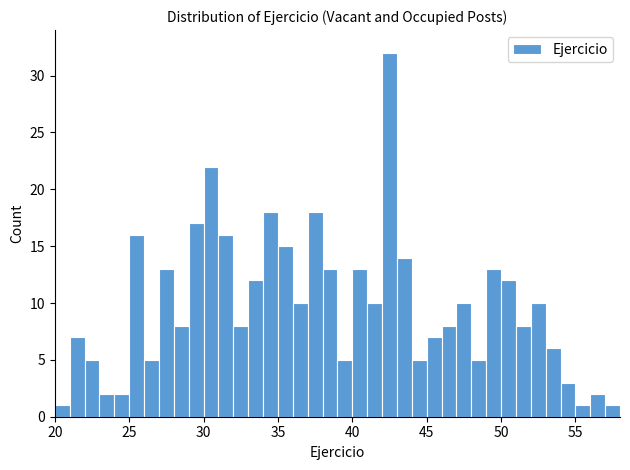

Read against the x-axis, roughly where is the centre of the tallest bar?

42.5